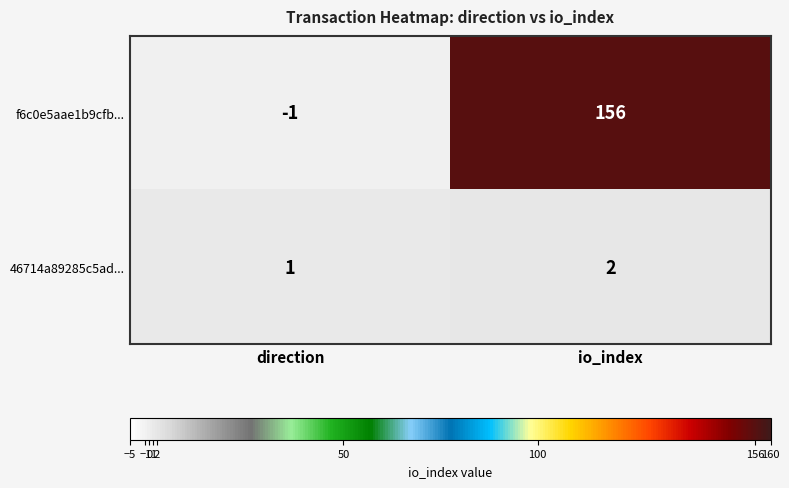

Where is 46714a89285c5ad... nearest to the value 1?

direction